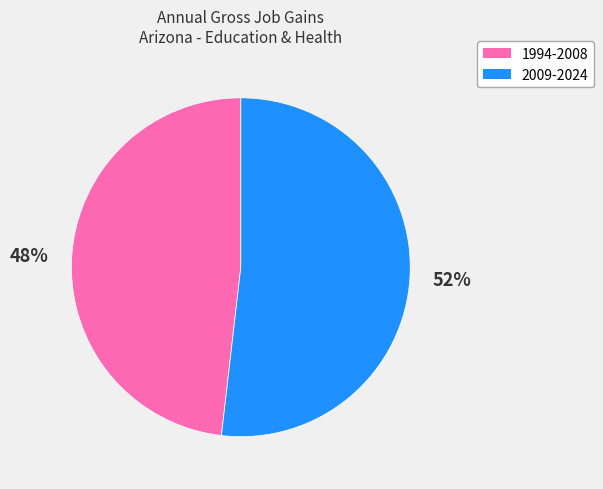

Does any single category account for the majority?

Yes